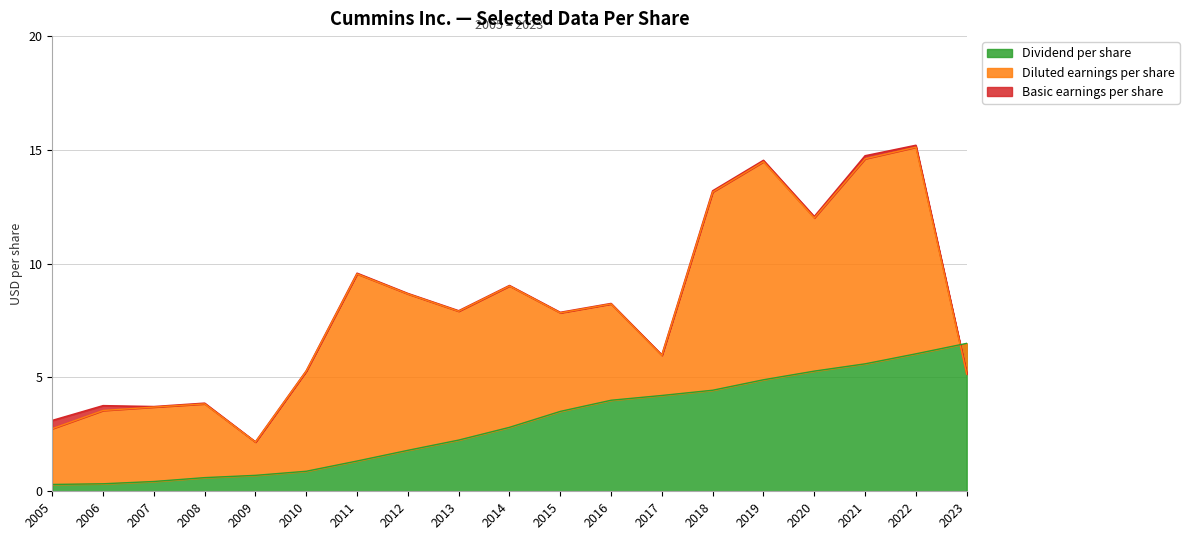

What is the value of the Dividend per share point at the 10th from the left?

2.8